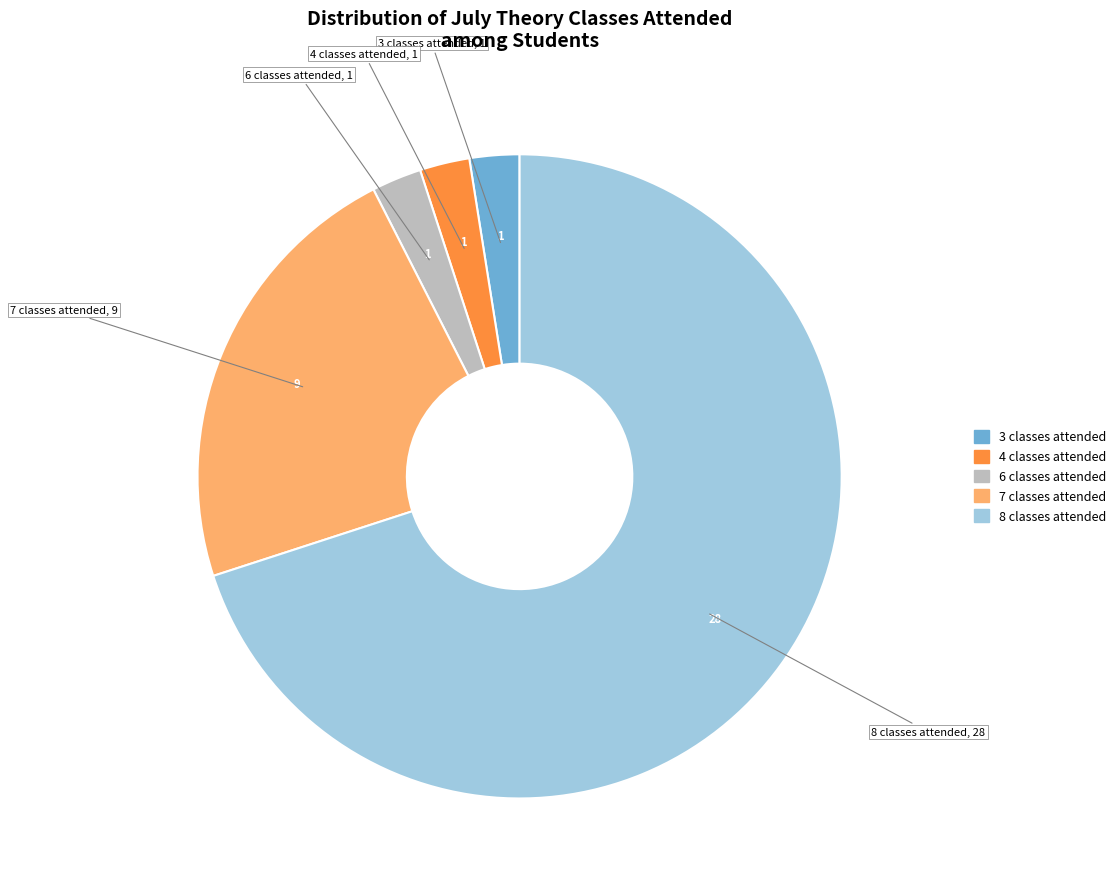

Is it true that 6 classes attended is 2% of the pie?

True